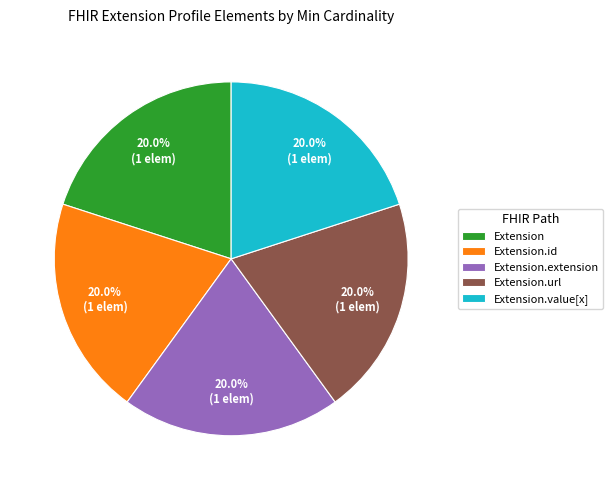

What is the ratio of the value at Extension.value[x] to the value at Extension.url?

1.0